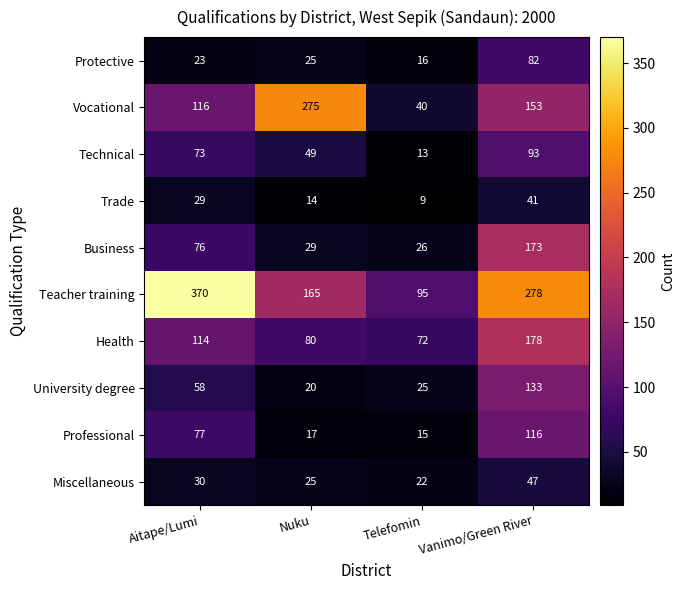

Which series has the largest range (max minus min)?

Teacher training